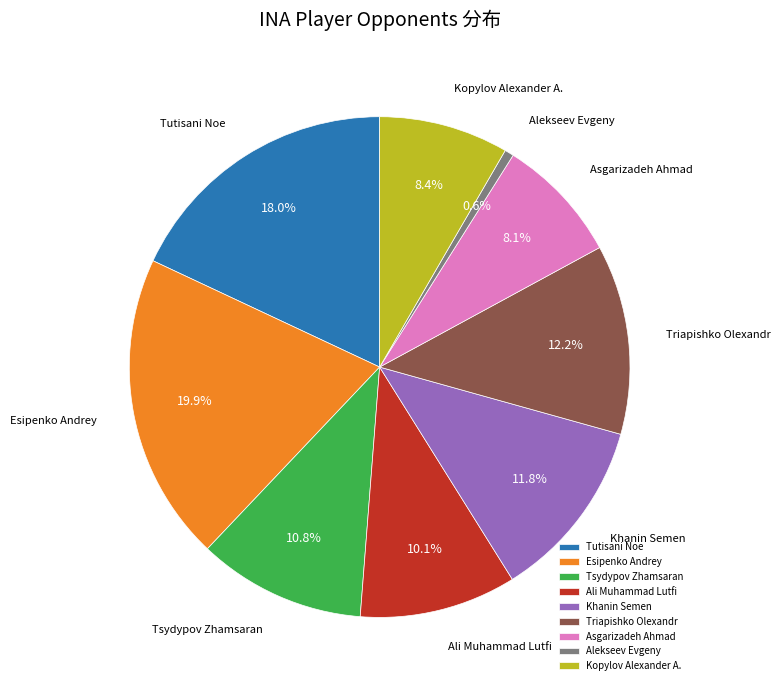

How many slices are in this pie chart?

9